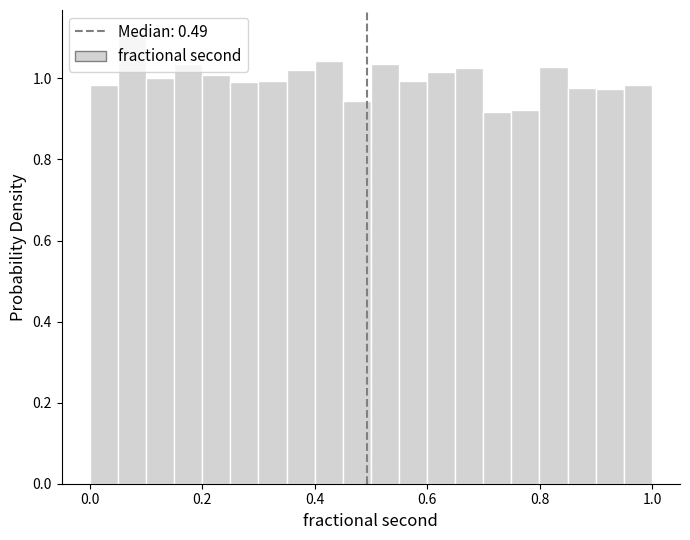

Around what value on the x-axis is the tallest bar? Give the approximate position of its centre, as read against the axis.

0.08